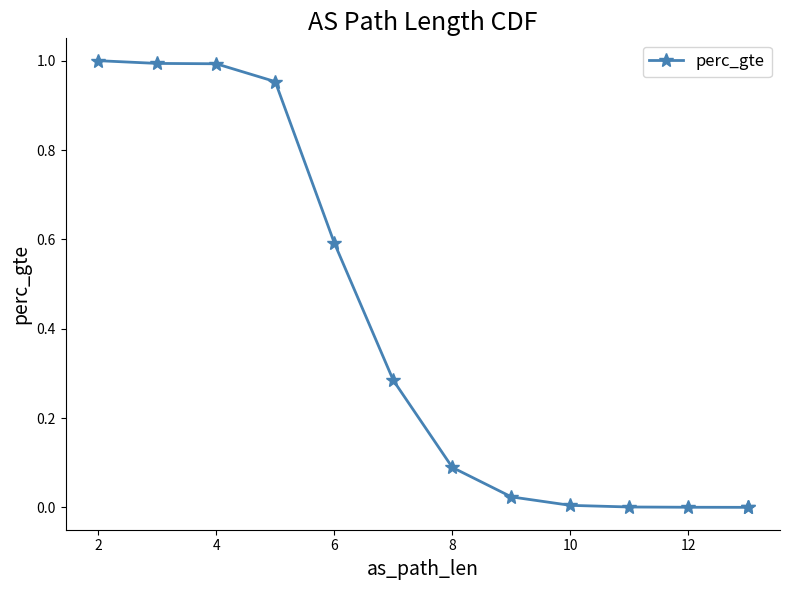

The chart shows a value of 1.0 at 2. True or false?

True